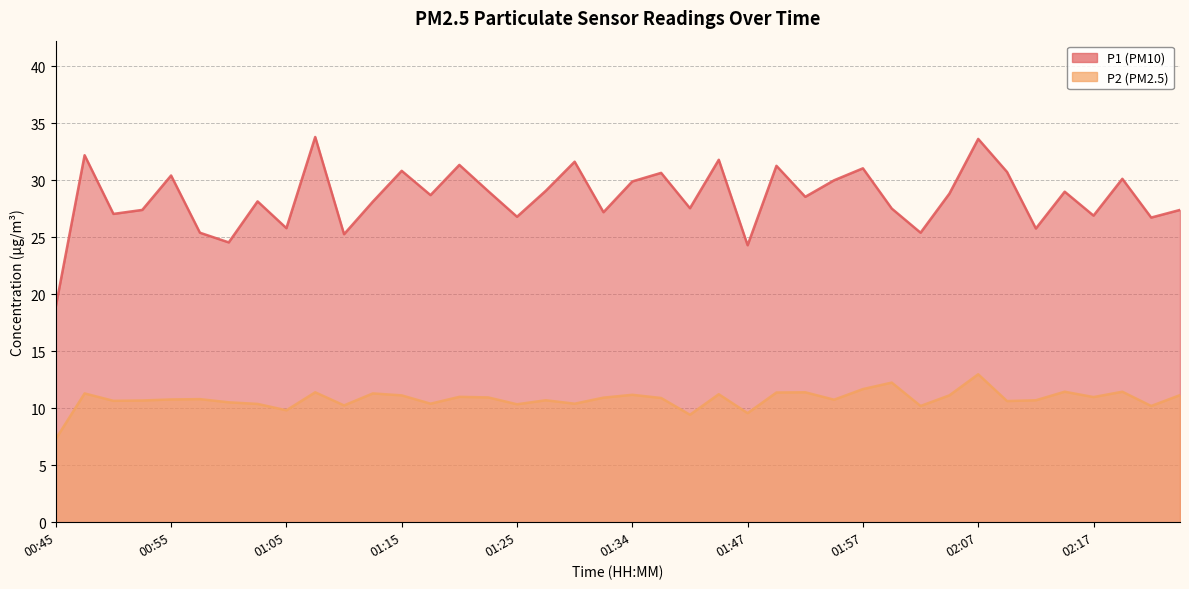

How many data points in P2 are above 10?

36